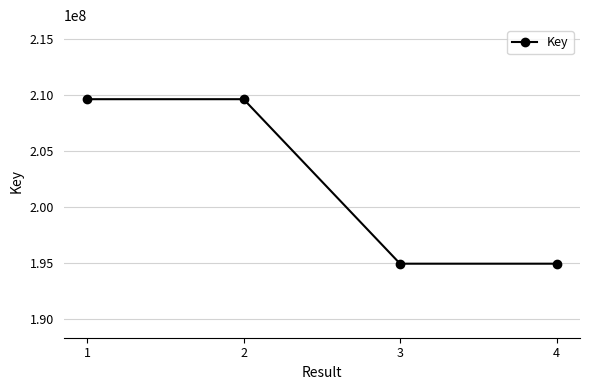

What is the change in value from 2 to 3?

-14681000